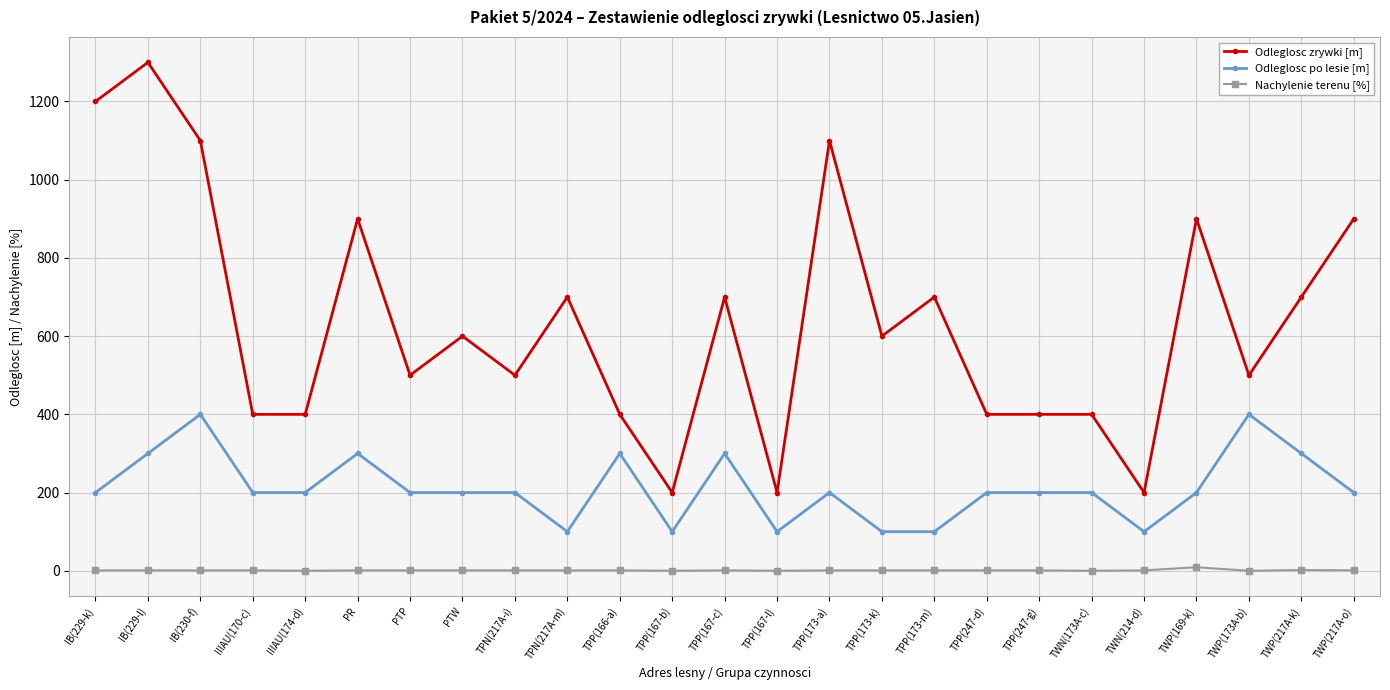

List the series in order of their peak value, highest first.

Odleglosc zrywki [m], Odleglosc po lesie [m], Nachylenie terenu [%]